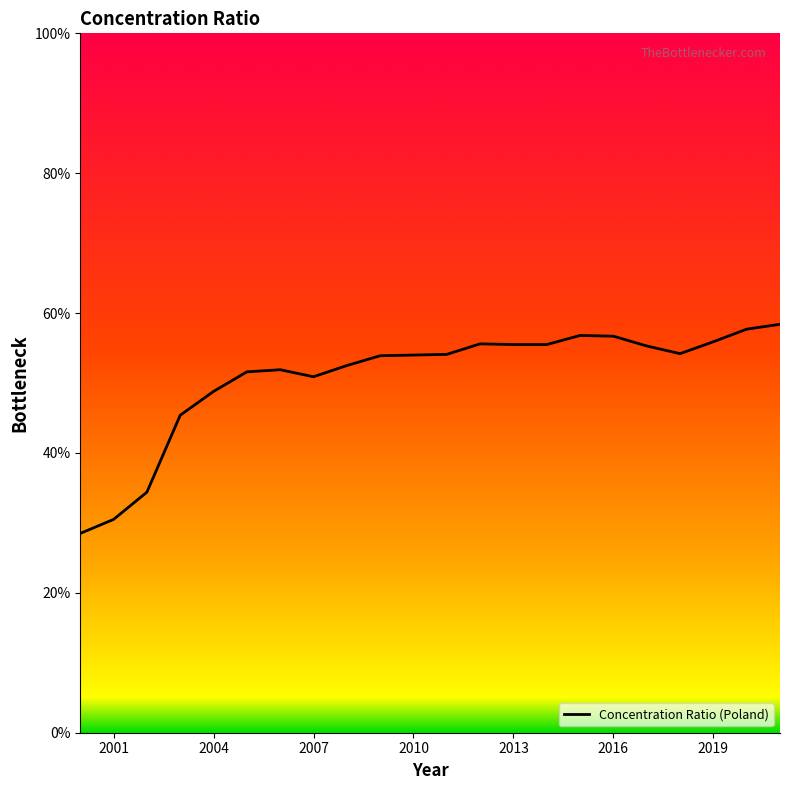

Does the chart display data point markers on the line(s)?

No